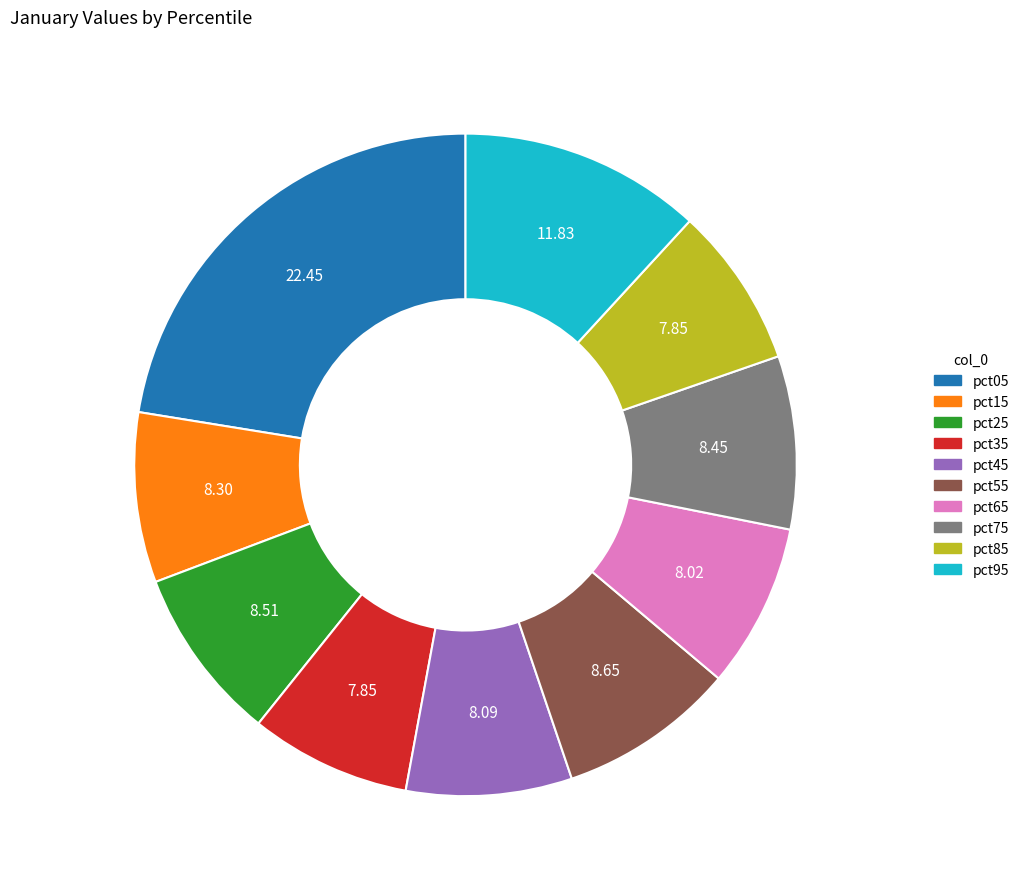

Is there any slice that represents more than half of the pie?

No